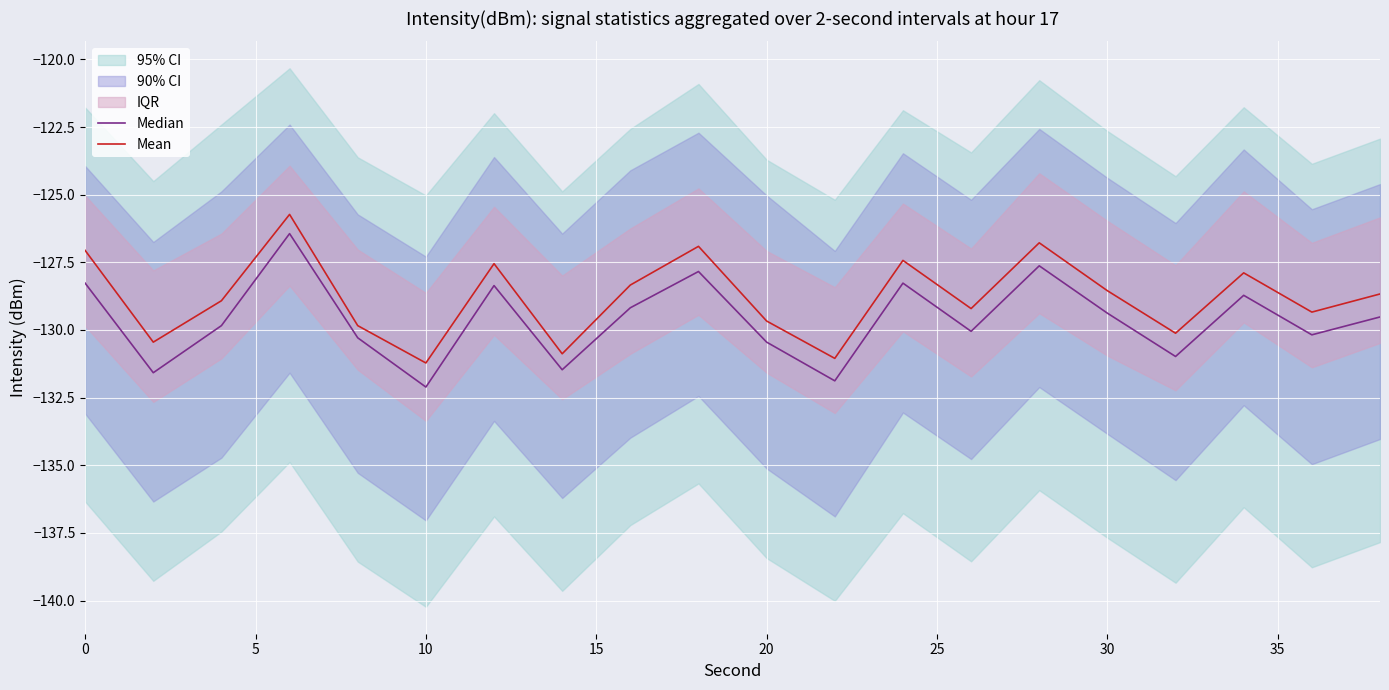

At which label does Median reach its minimum?

10